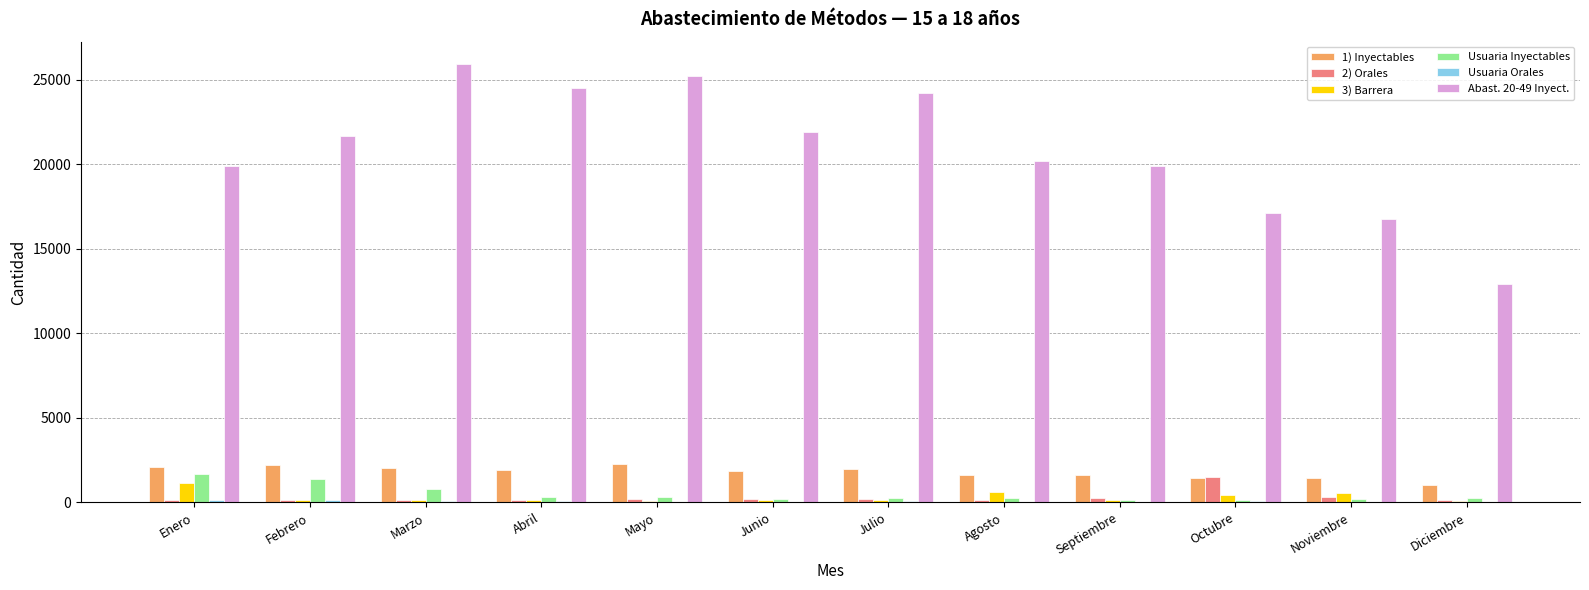

At which category does the chart reach its peak across all series?

Marzo